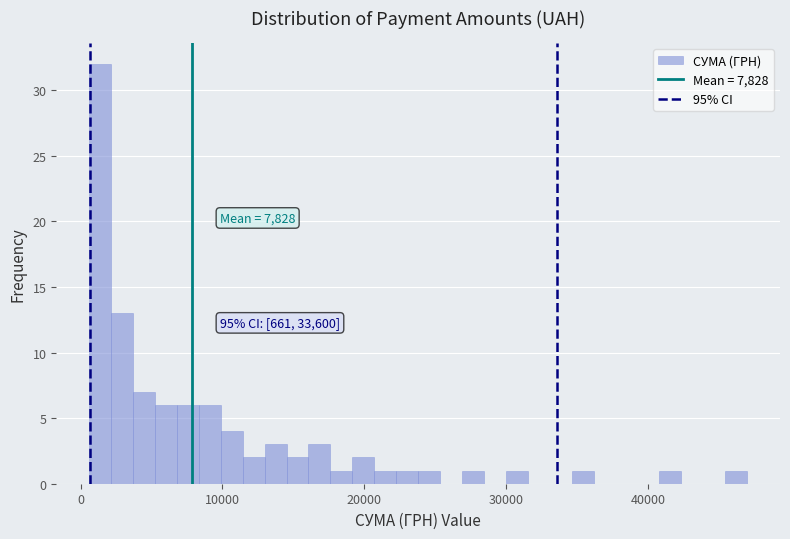

Read against the x-axis, roughly where is the centre of the tallest bar?

1000